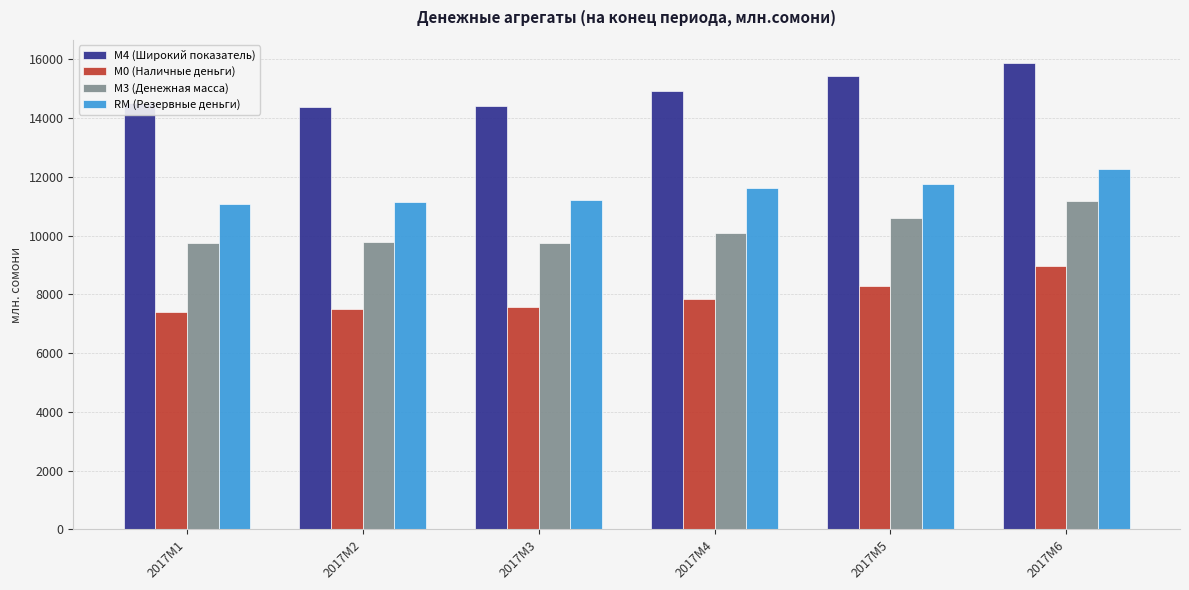

What is the maximum value shown in the chart?

15871.8